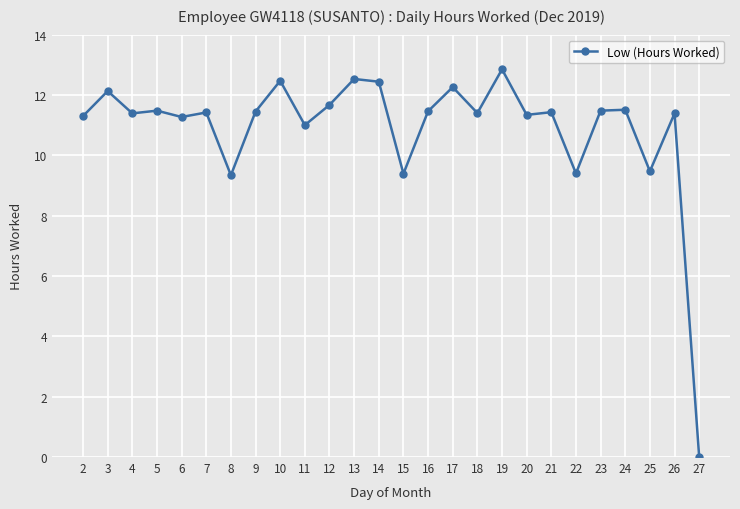

Which category has the lowest value across all series?

27